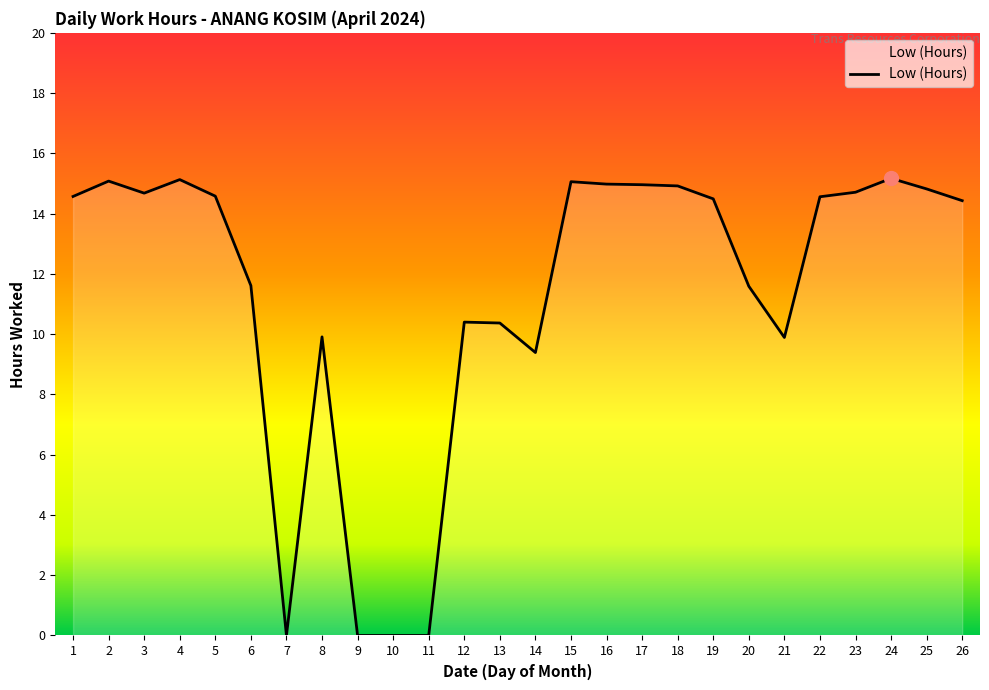

How many values are below 14?

11